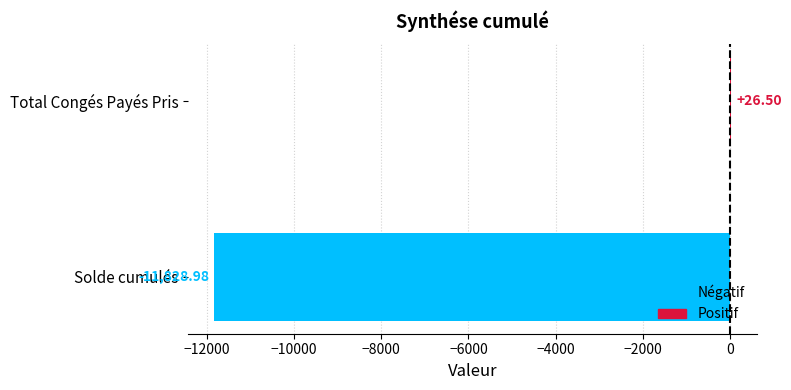

What is the sum of the values at Total Congés Payés Pris and Solde cumulés?

-11802.5